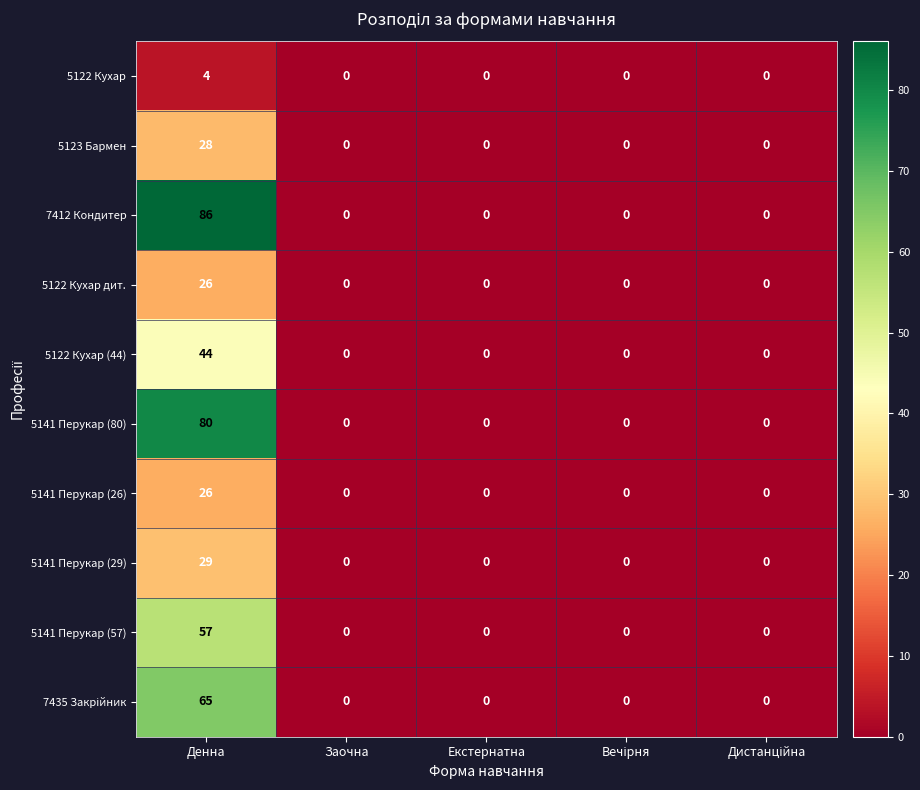

How many series are shown in this chart?

10